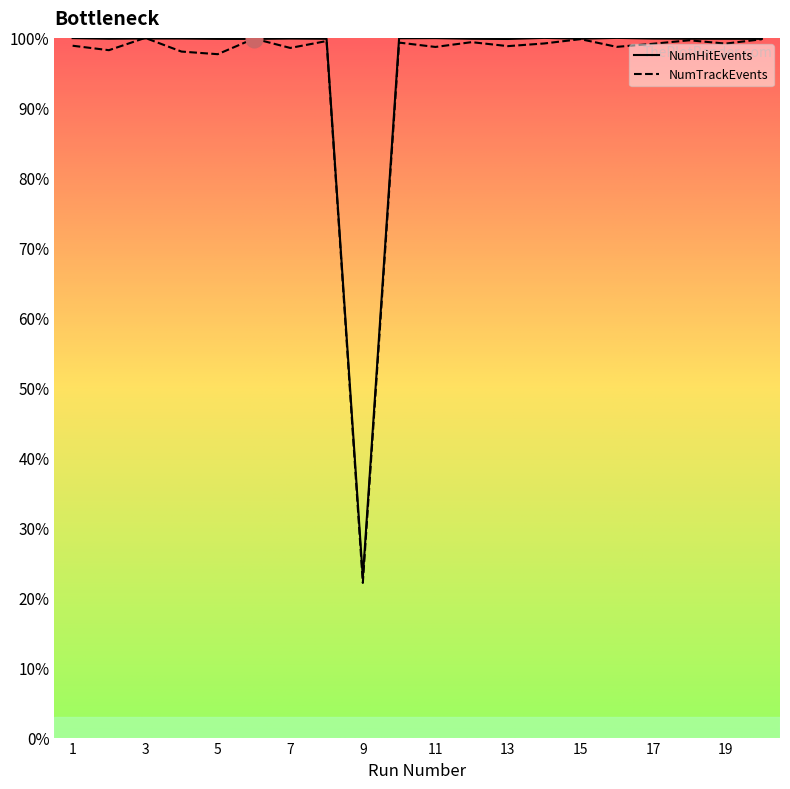

True or false: NumHitEvents and NumTrackEvents cross at least once.

True